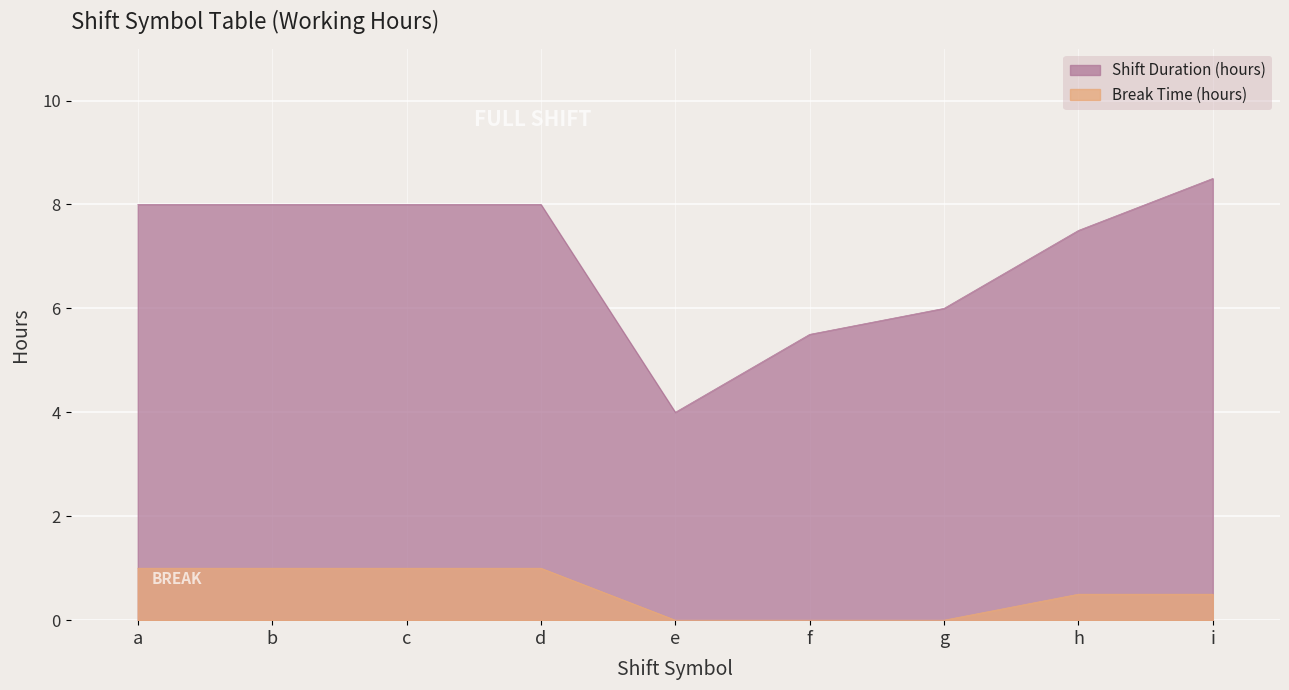

How many lines are shown in the chart?

2